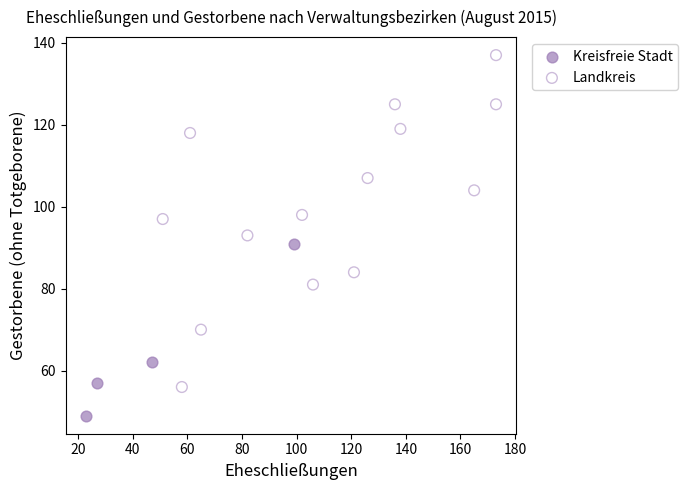

What are all the series names shown in the legend?

Kreisfreie Stadt, Landkreis